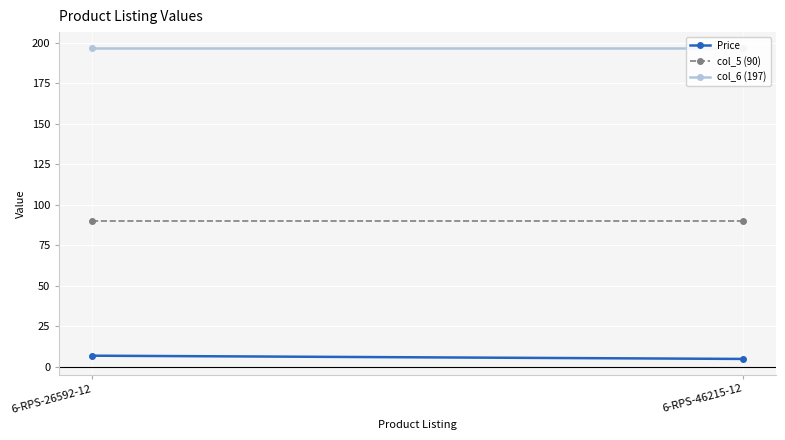

Which has a higher value, 6-RPS-26592-12 or 6-RPS-46215-12?

6-RPS-26592-12